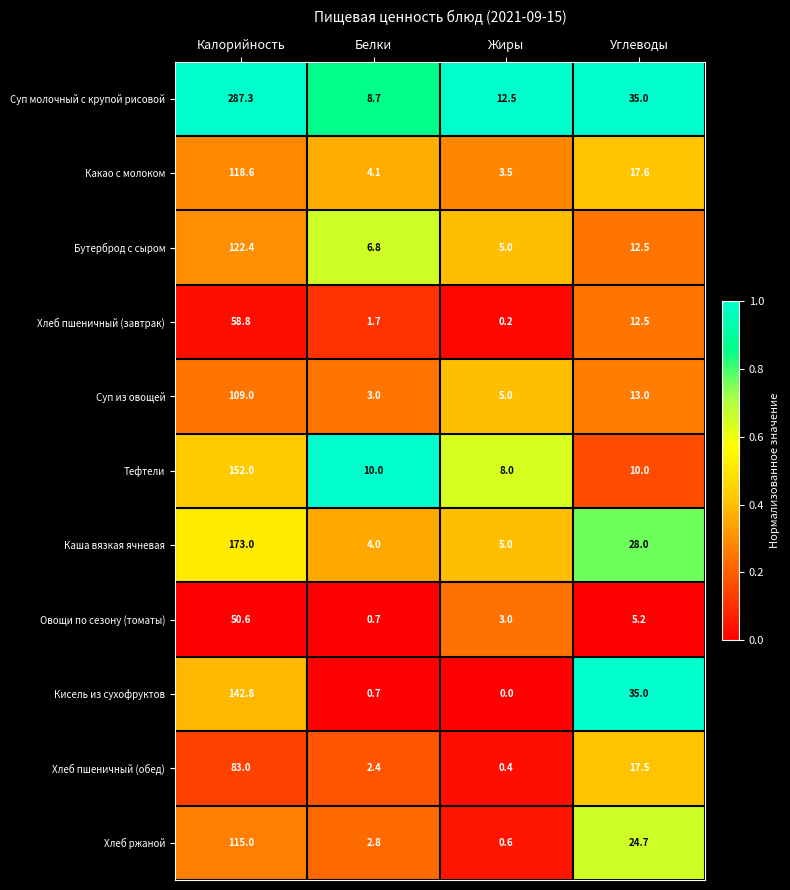

What is the difference between the second highest and minimum values in the Хлеб пшеничный (обед) series?

17.1